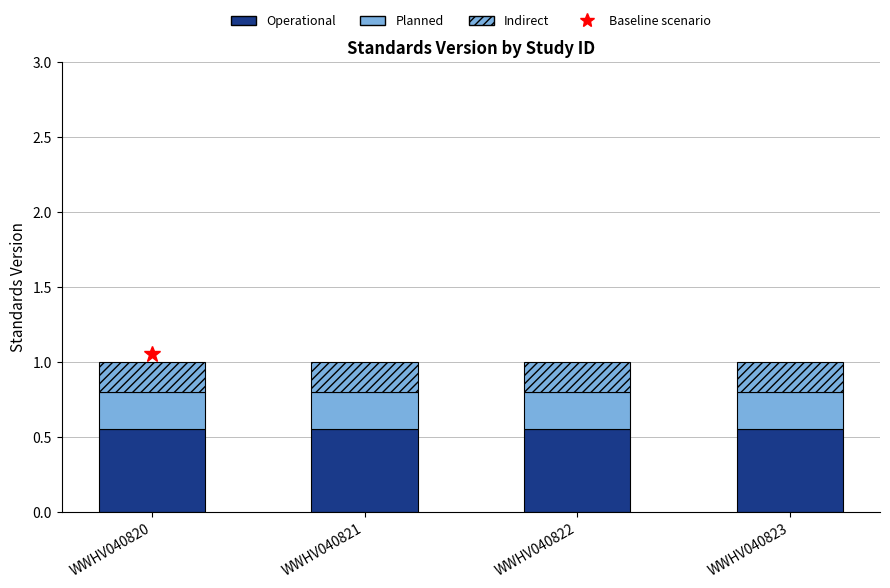

How many bars are there in total?

4